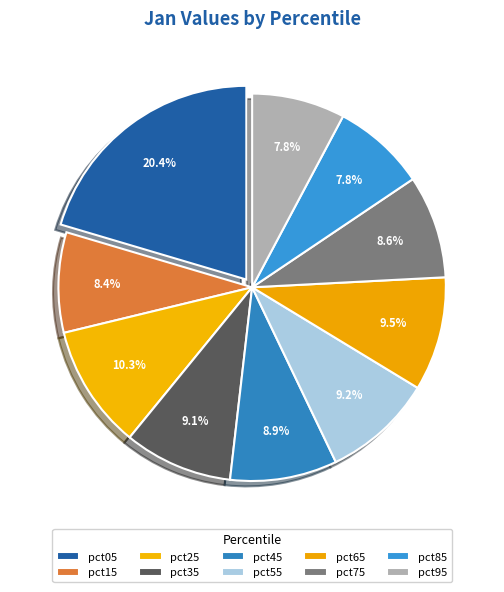

What is the smallest slice in the pie chart?

pct95